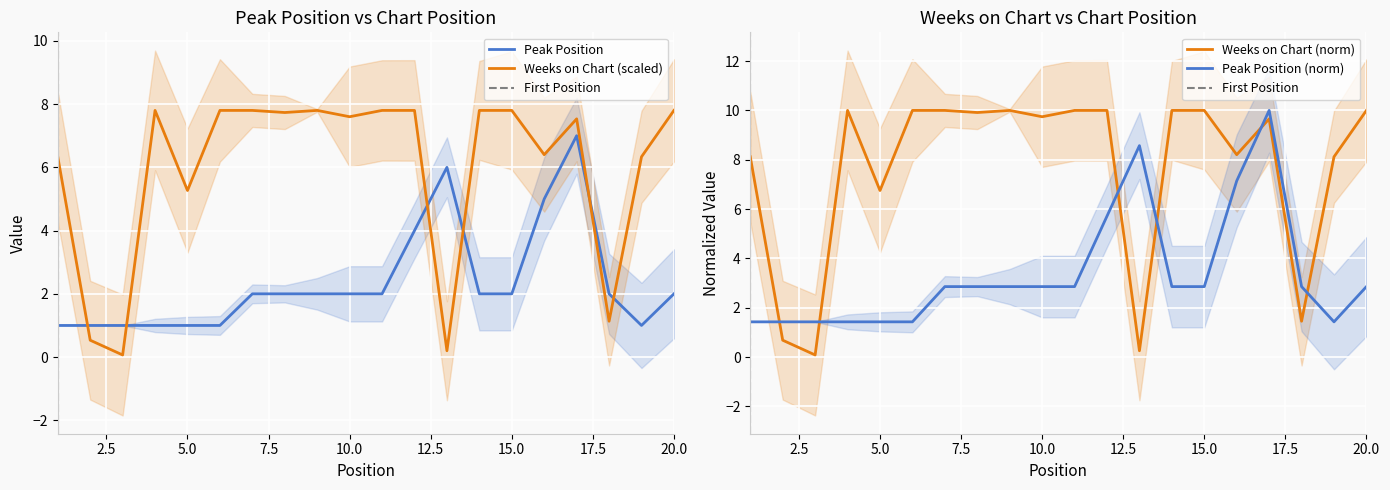

What is the spread (max minus min) of values at 6?

6.4